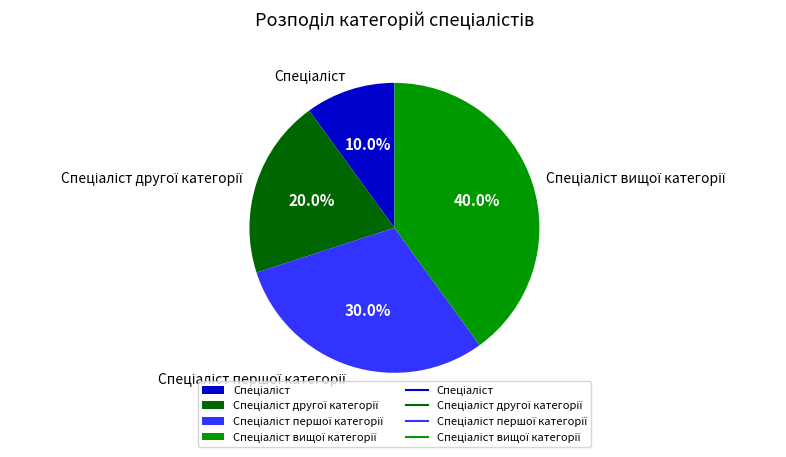

Does any single category account for the majority?

No